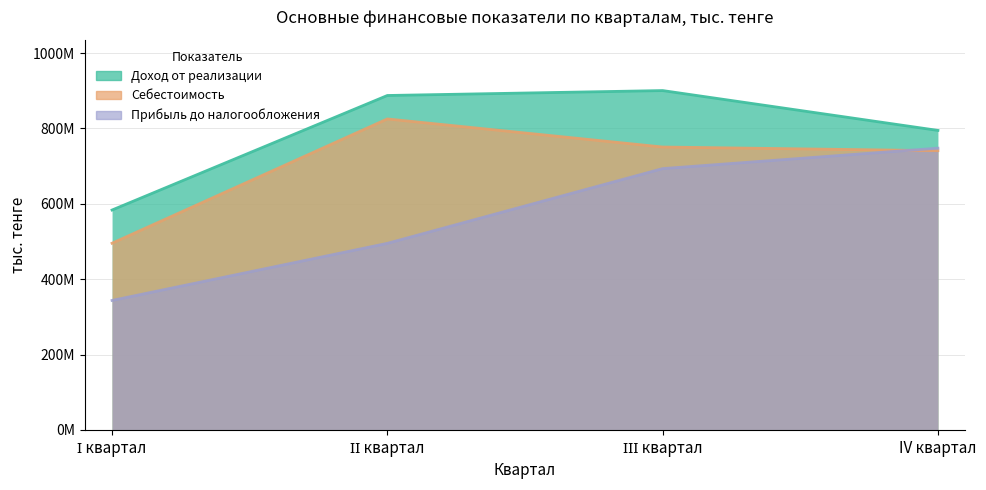

List the labels in order of Доход от реализации value, smallest first.

І квартал, IV квартал, ІІ квартал, ІІІ квартал